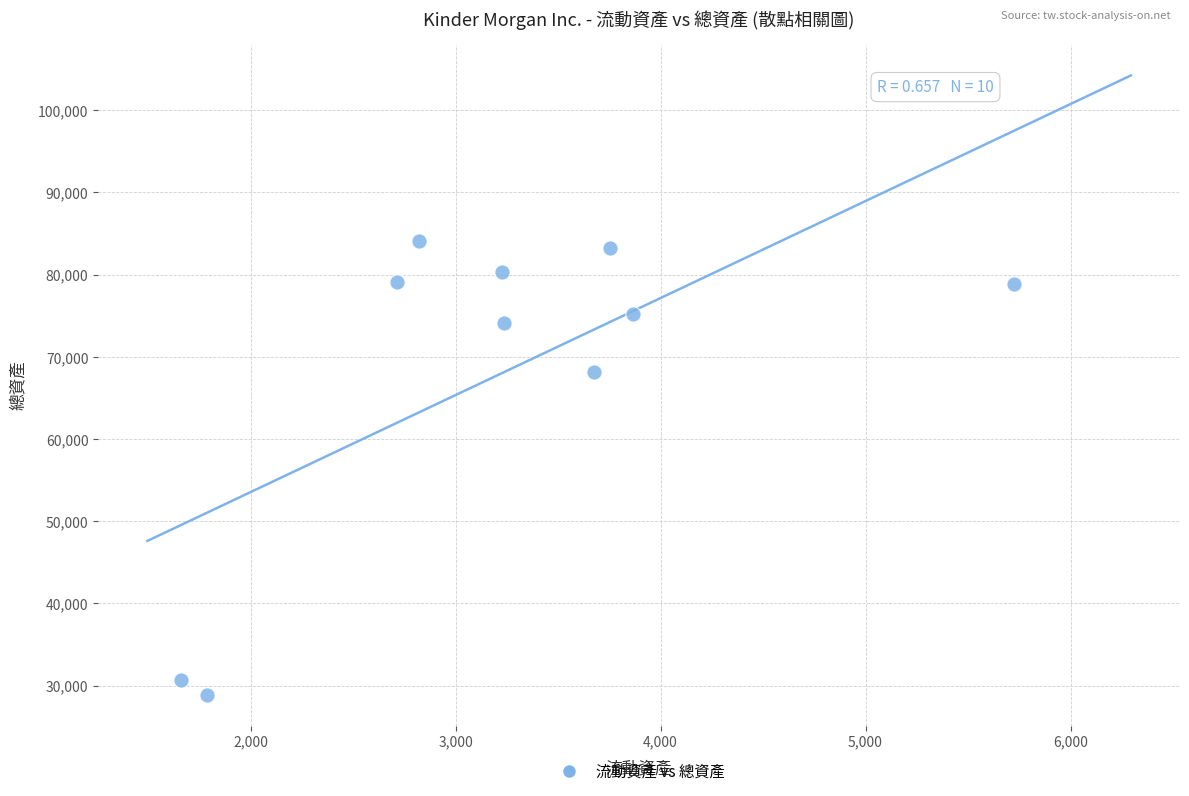

What Y value in the scatter plot is closest to 56506?

68185